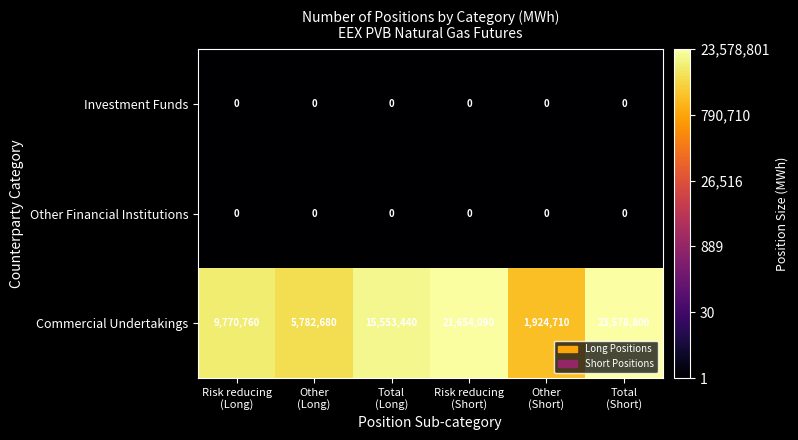

Which series has the largest total across all categories?

Commercial Undertakings